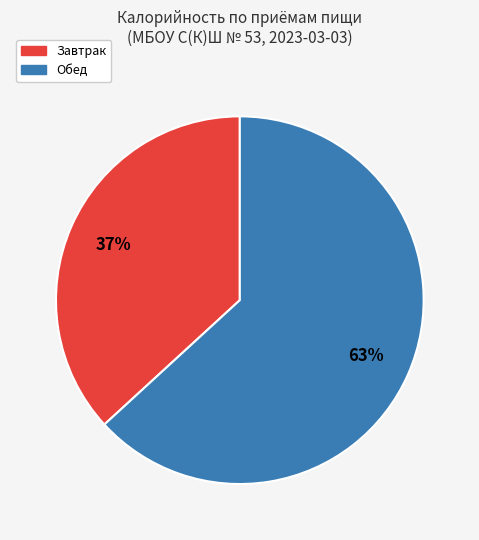

Is Завтрак the majority of the pie?

No